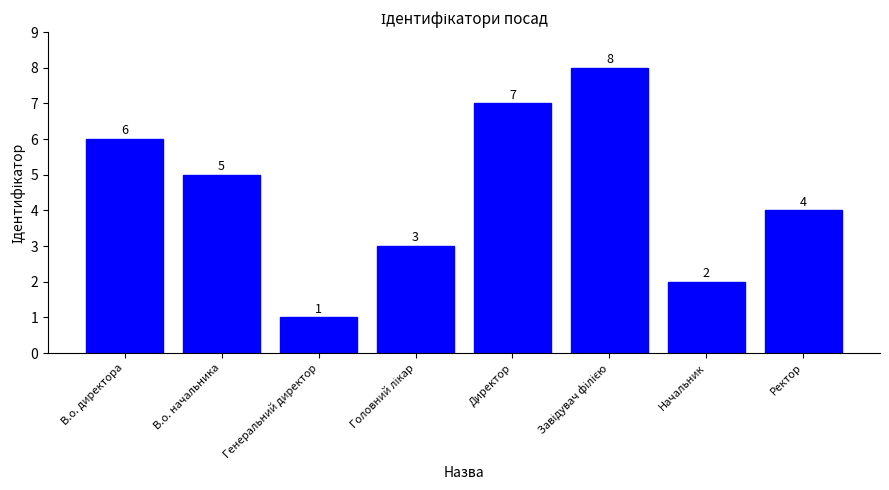

What position from the right is В.о. начальника?

7